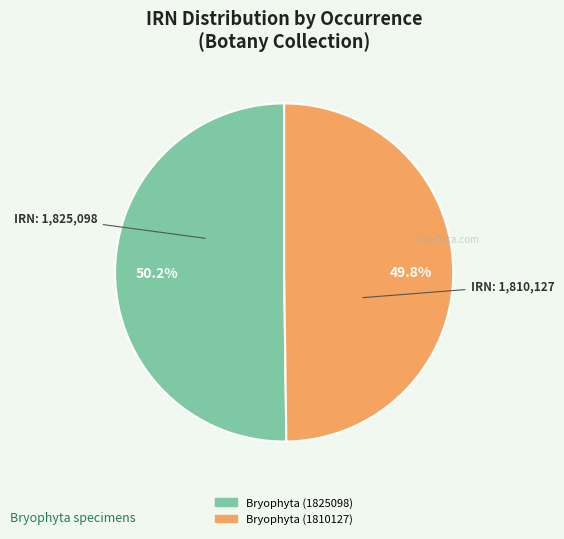

Count the number of slices in the pie.

2